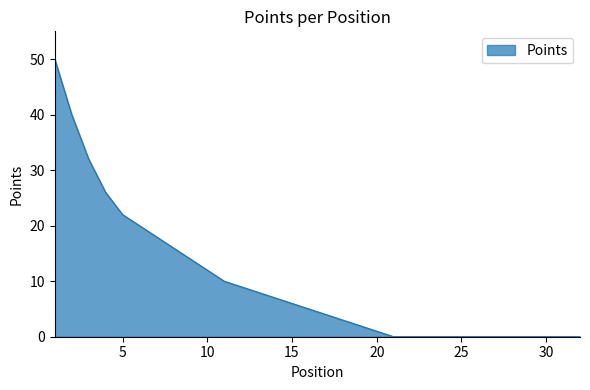

What is the difference between the maximum and minimum values?

50